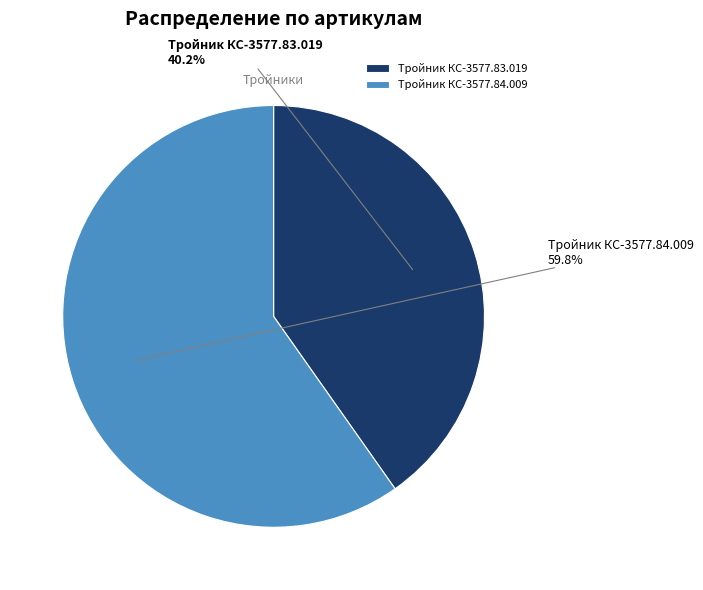

The Тройник КС-3577.83.019 slice represents 40% of the pie. True or false?

True